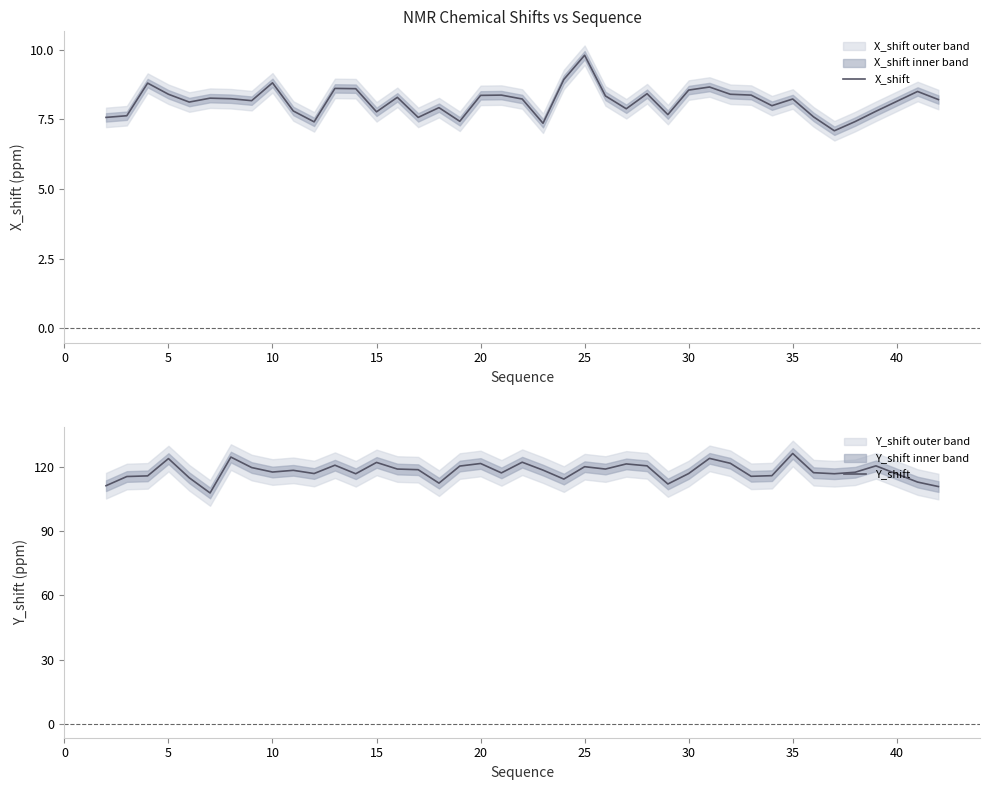

True or false: Y_shift and X_shift intersect in this chart.

False